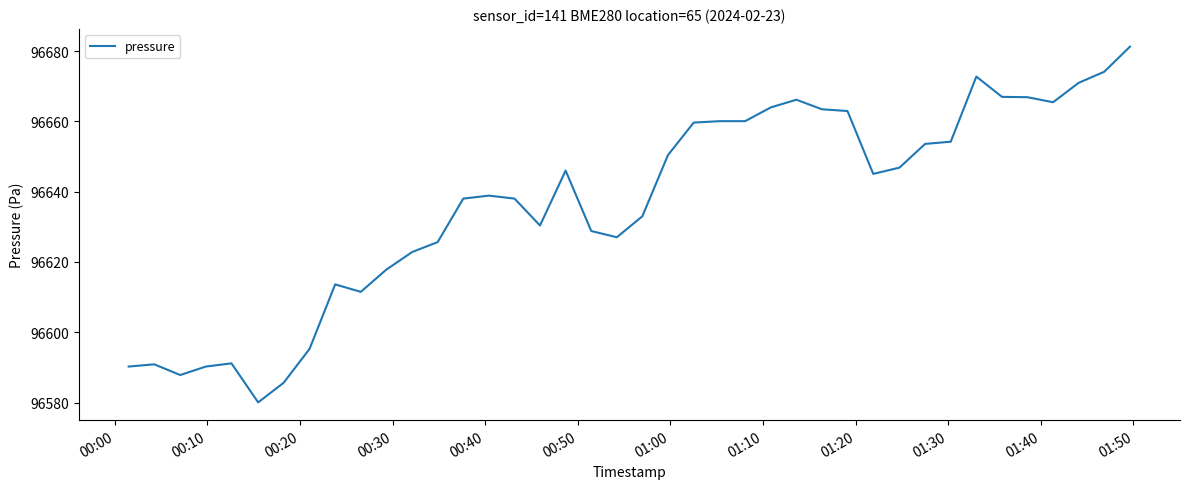

What is the smallest value displayed?

96580.1